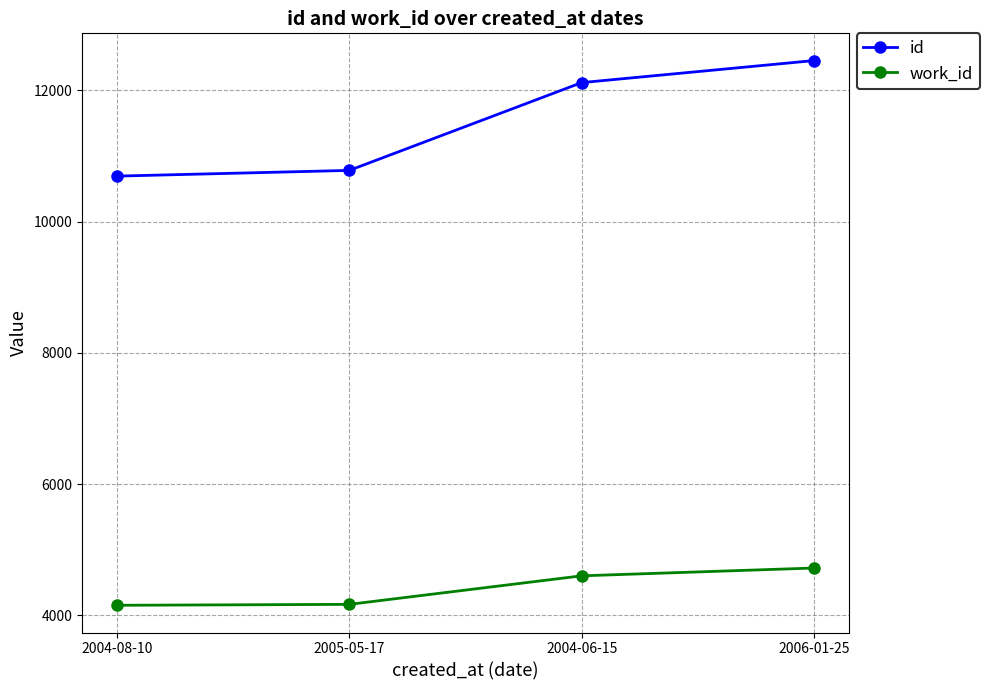

Is this an area chart (filled region under the line)?

No